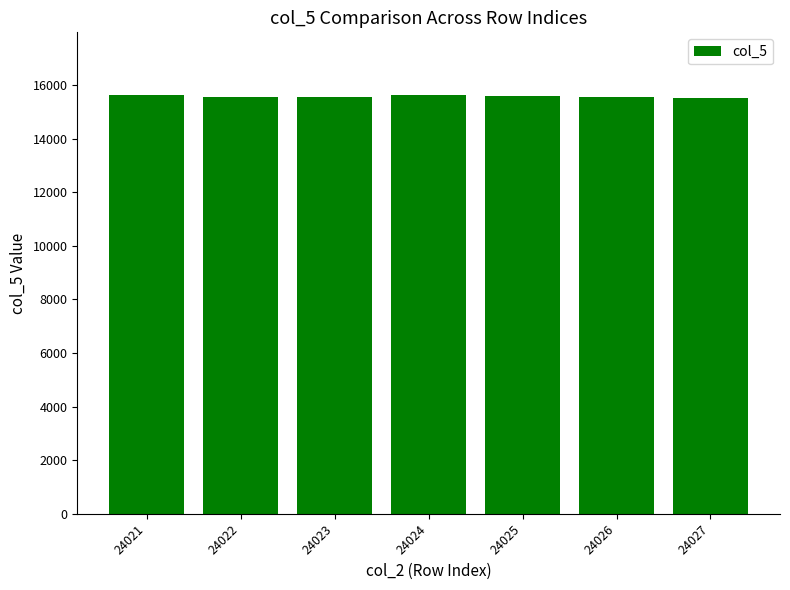

What is the approximate value at 24026?

15543